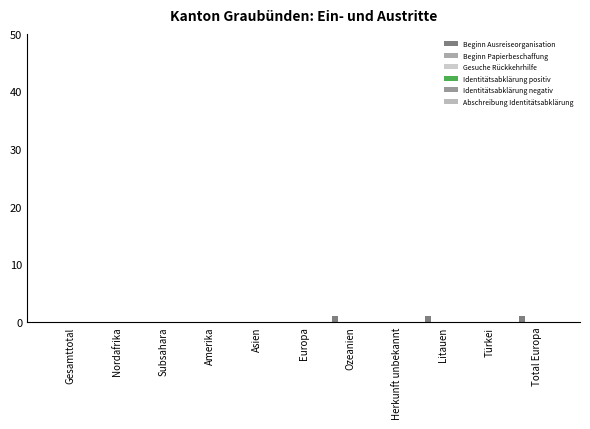

How many categories are shown in the chart?

11